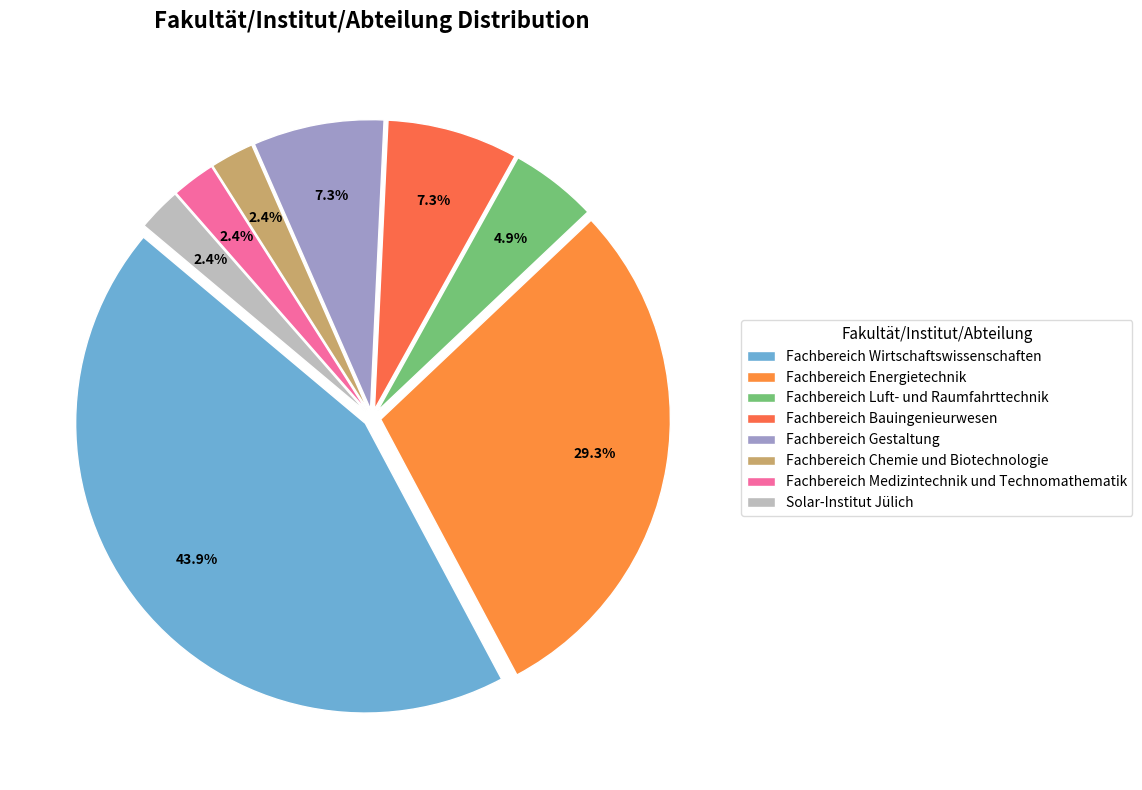

Which slice is the smallest?

Fachbereich Chemie und Biotechnologie